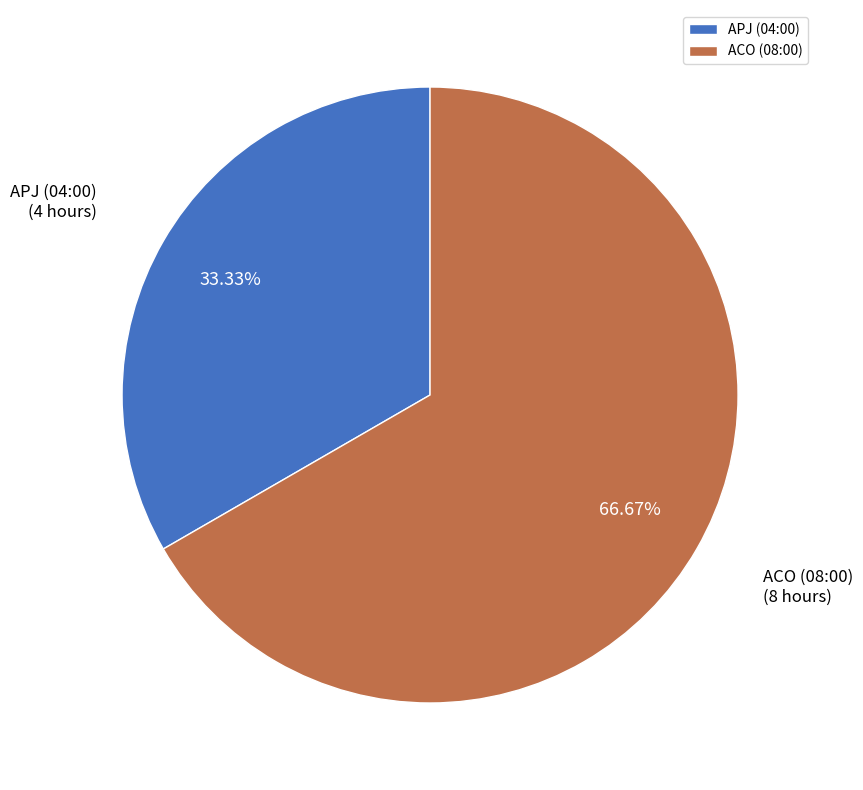

To the nearest percent, what is the difference between the largest and smallest slice percentages?

33%